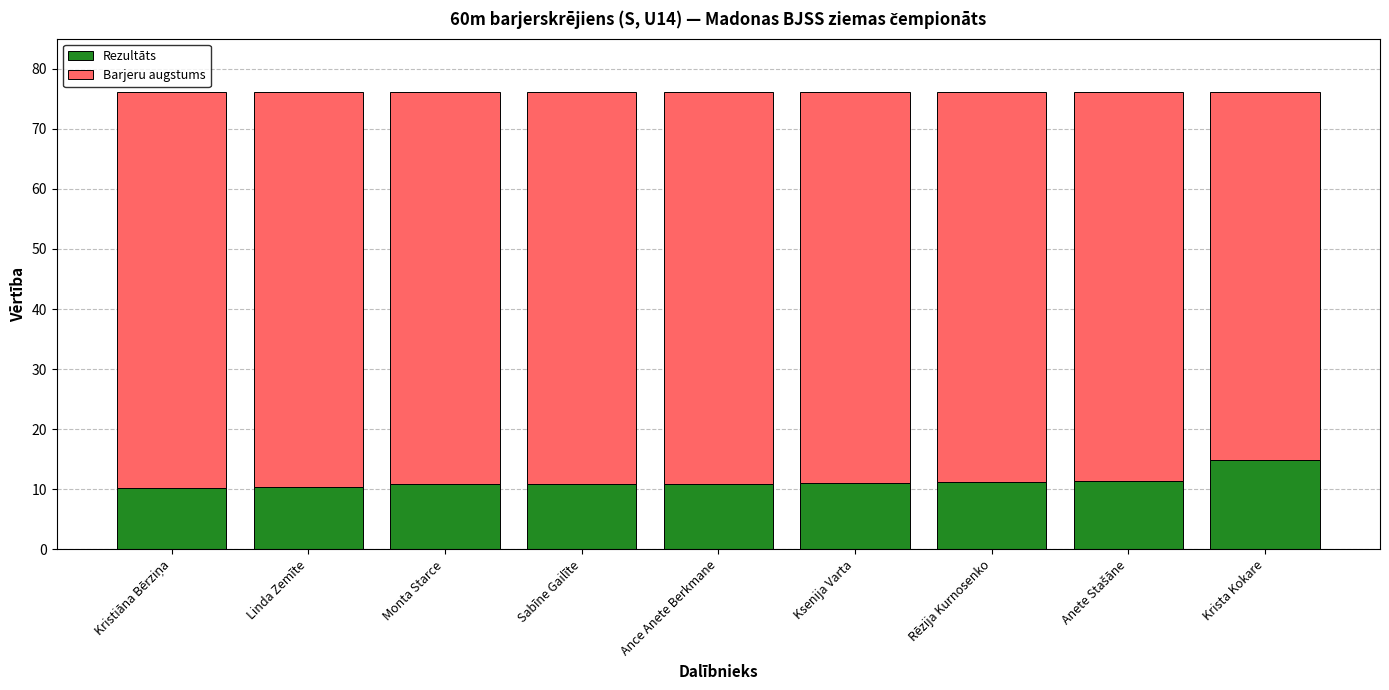

True or false: Rezultāts has a value of 10.8 at Sabīne Gailīte.

True